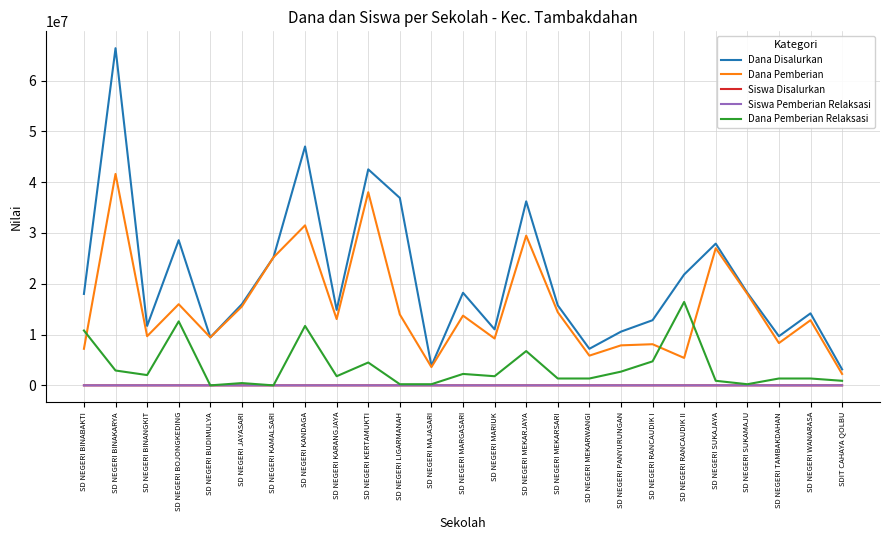

Count the number of data series in this chart.

5